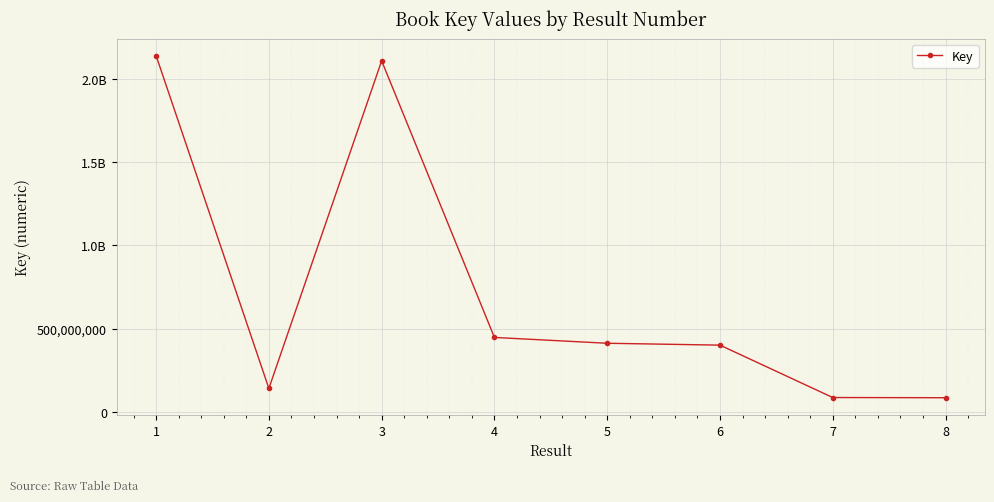

Does the chart have visible grid lines?

Yes